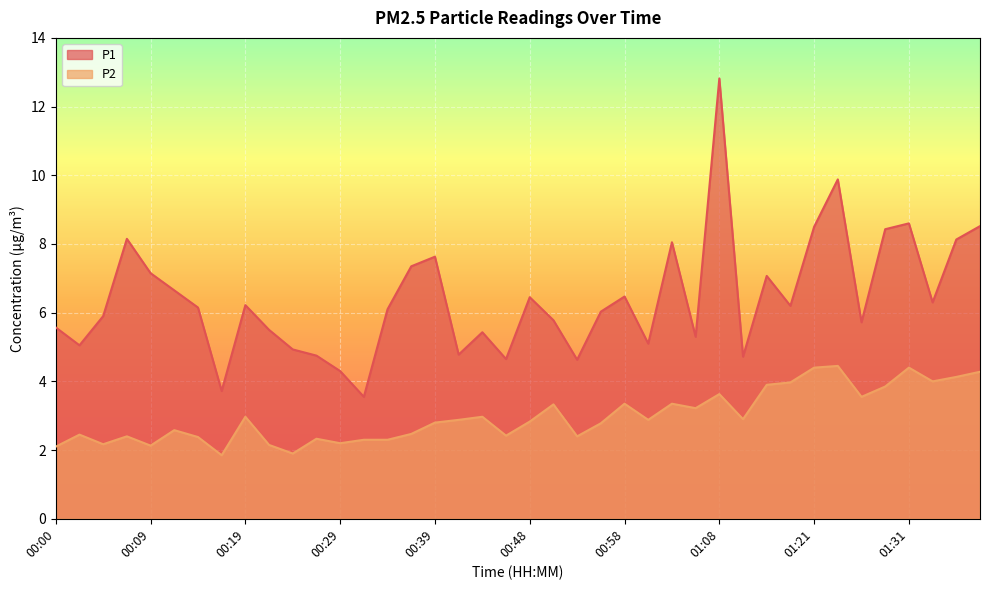

Reading left to right, transcribe all the data shown in this chart.

P1: 5.6	5.0	5.9	8.2	7.2	6.7	6.2	3.7	6.2	5.5	4.9	4.8	4.3	3.5	6.1	7.3	7.6	4.8	5.4	4.7	6.5	5.8	4.6	6.0	6.5	5.1	8.1	5.3	12.8	4.7	7.1	6.2	8.5	9.9	5.7	8.4	8.6	6.3	8.1	8.5
P2: 2.1	2.5	2.2	2.4	2.1	2.6	2.4	1.9	3.0	2.1	1.9	2.3	2.2	2.3	2.3	2.5	2.8	2.9	3.0	2.4	2.8	3.3	2.4	2.8	3.4	2.9	3.4	3.2	3.6	2.9	3.9	4.0	4.4	4.5	3.5	3.9	4.4	4.0	4.1	4.3